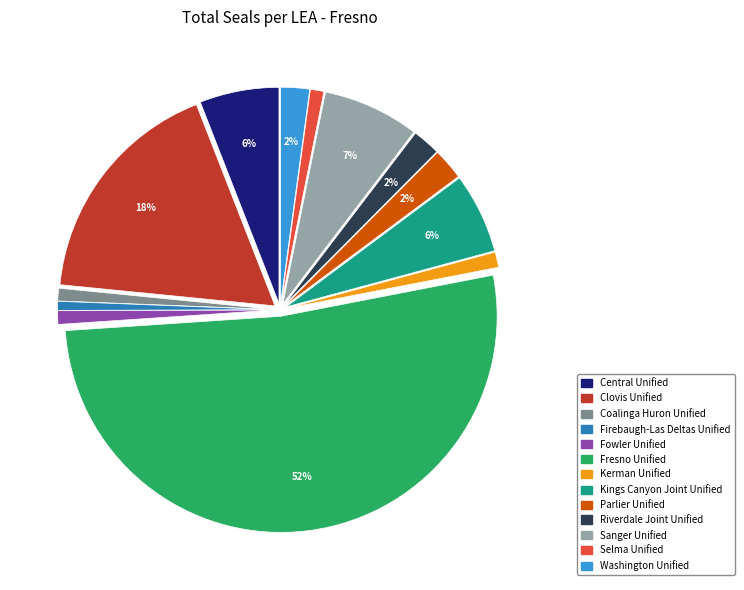

The Selma Unified slice represents 1% of the pie. True or false?

True